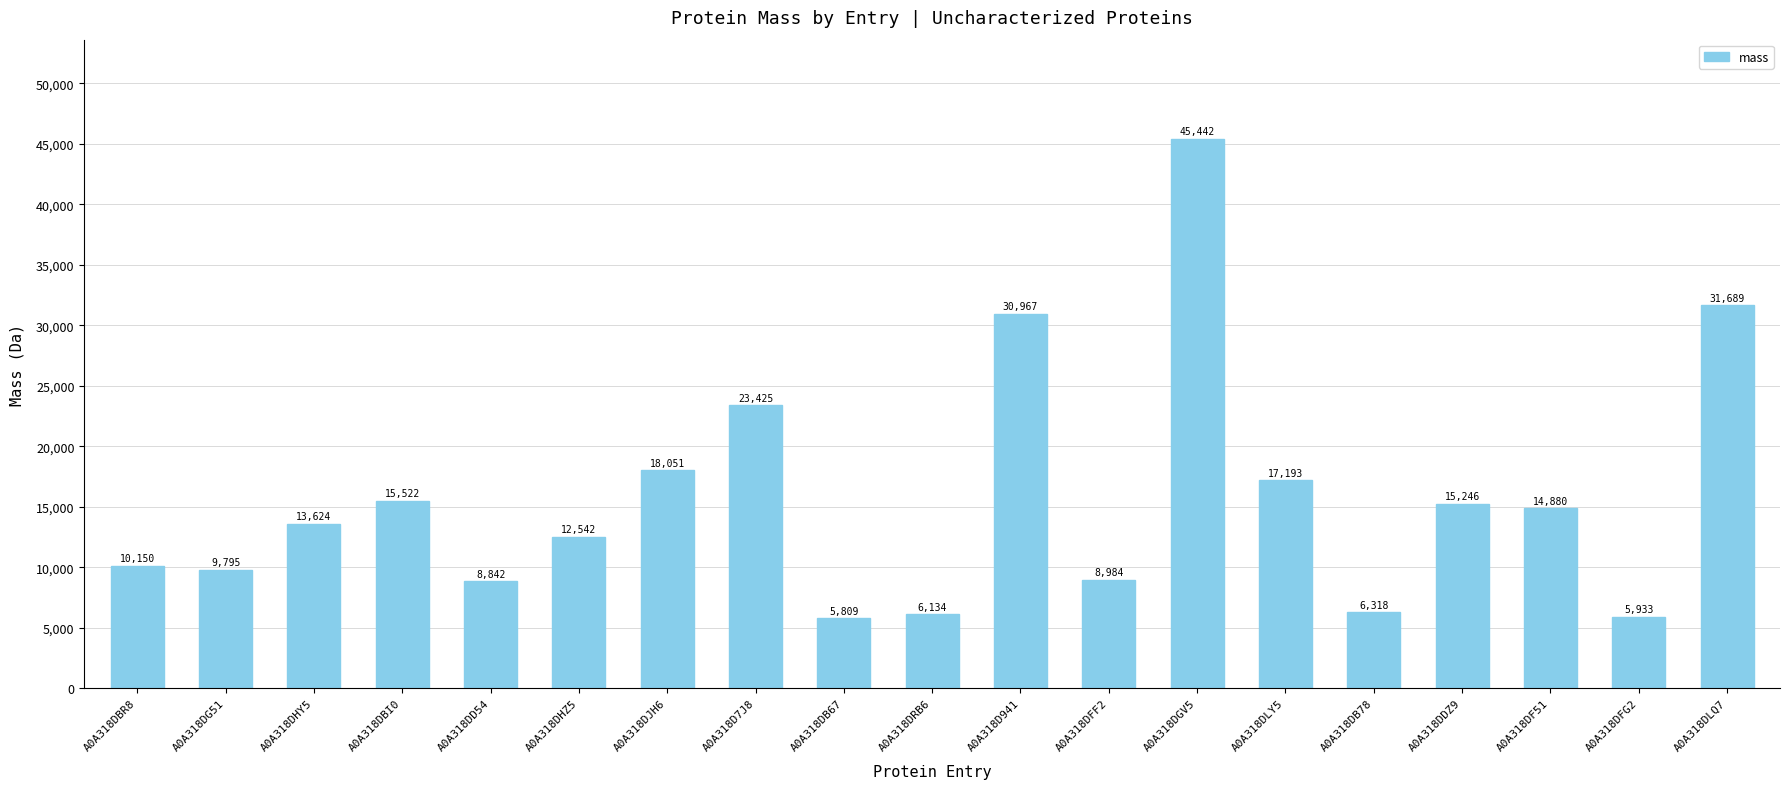

Rank the categories by value from lowest to highest.

A0A318DB67, A0A318DFG2, A0A318DRB6, A0A318DB78, A0A318DD54, A0A318DFF2, A0A318DG51, A0A318DBR8, A0A318DHZ5, A0A318DHY5, A0A318DF51, A0A318DDZ9, A0A318DBI0, A0A318DLY5, A0A318DJH6, A0A318D7J8, A0A318D941, A0A318DLQ7, A0A318DGV5